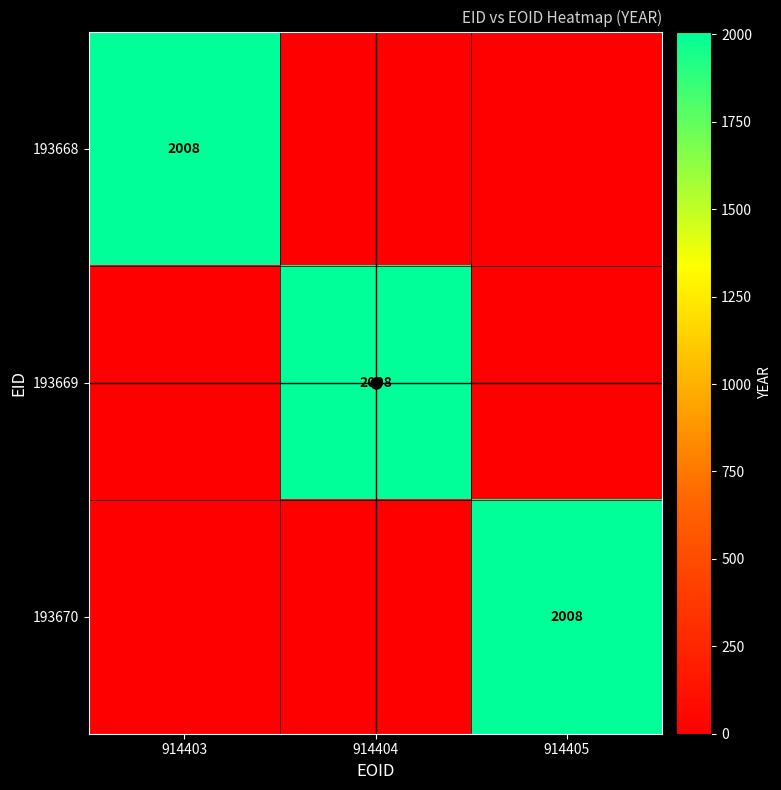

Which series has the largest total across all categories?

193668